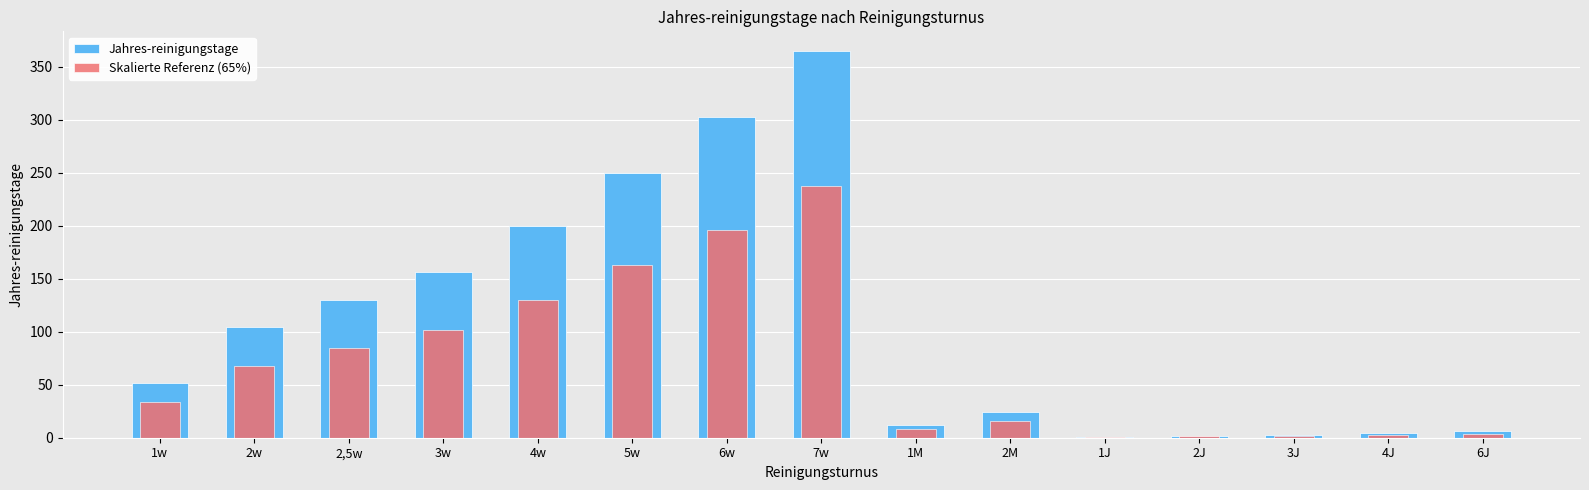

What are all the series names shown in the legend?

Jahres-reinigungstage, Skalierte Referenz (65%)